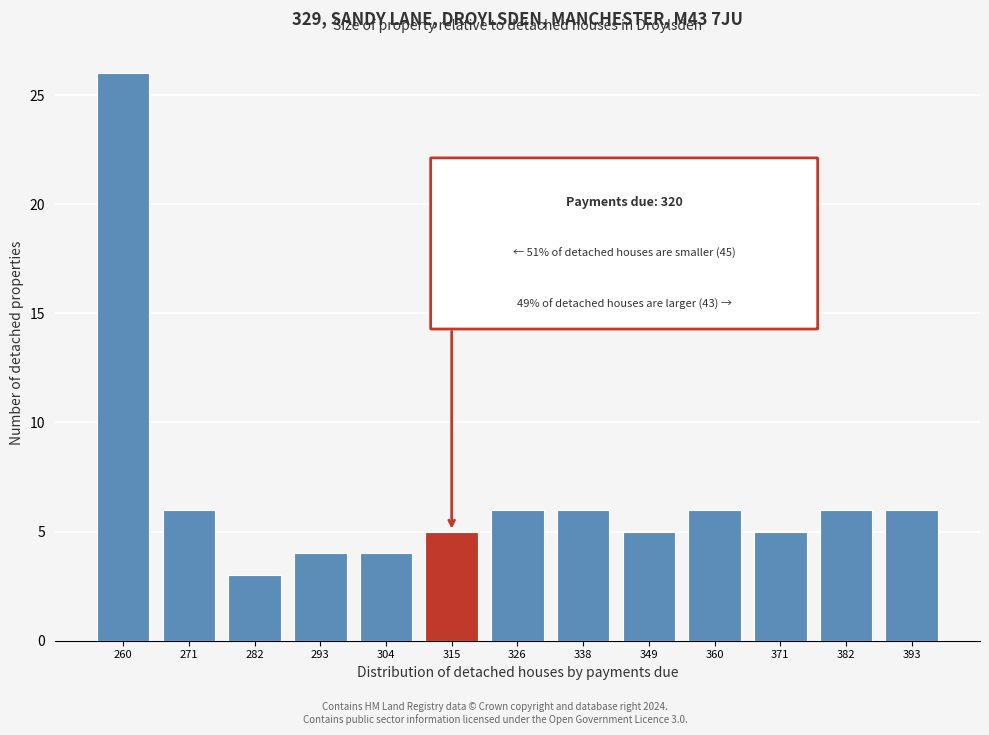

Reading right to left, extract all data points from this chart.

393=6	382=6	371=5	360=6	349=5	338=6	326=6	315=5	304=4	293=4	282=3	271=6	260=26